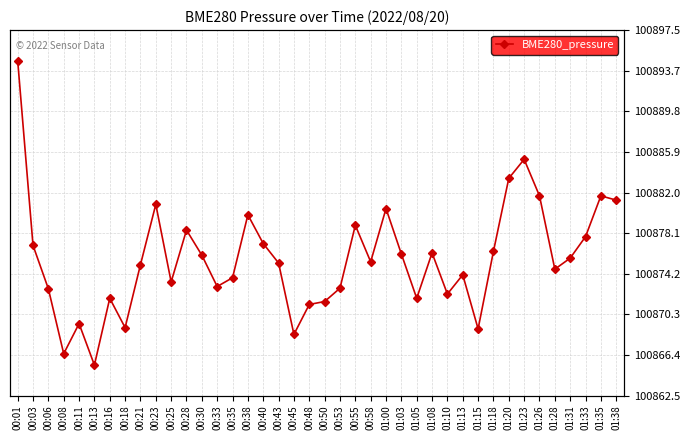

Which category has the lowest value across all series?

00:13